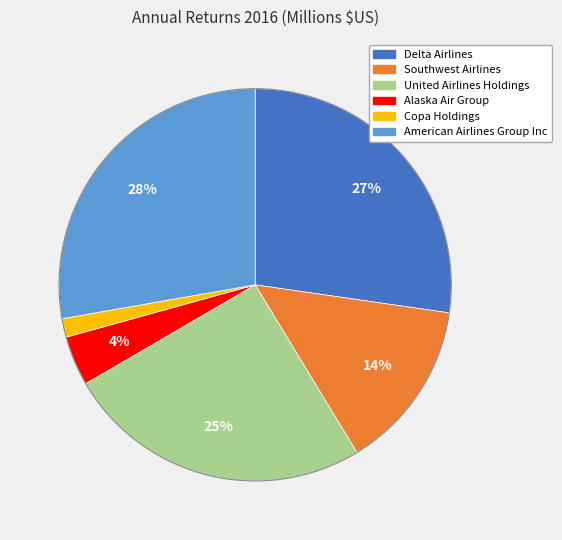

How many segments does this pie chart have?

6